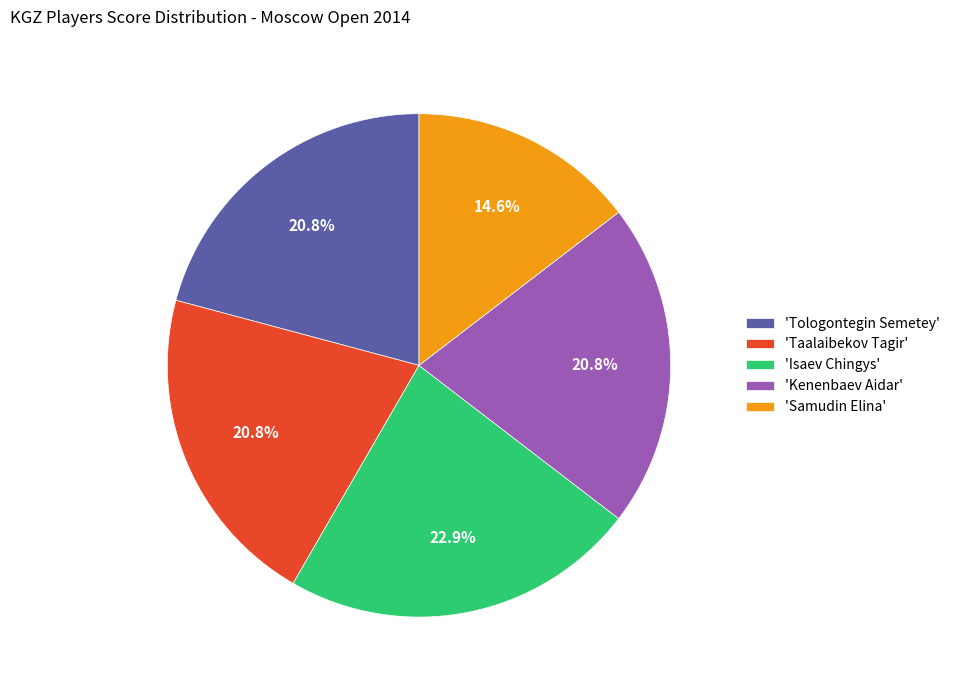

Is the sum of 'Tologontegin Semetey' and 'Samudin Elina' greater than half?

No